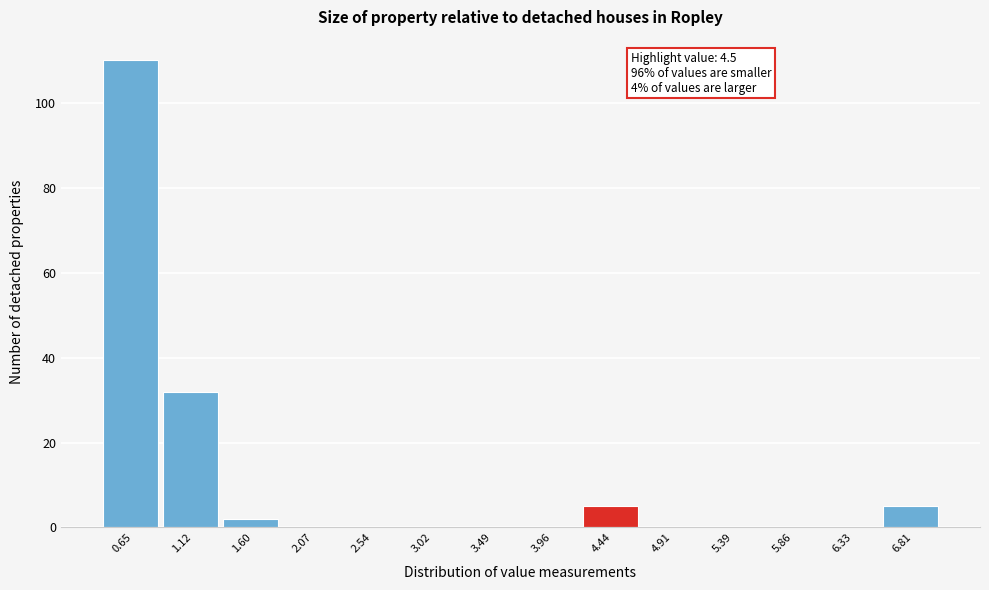

Reading left to right, list all the values displayed in this chart.

0.65=110	1.12=32	1.60=2	2.07=0	2.54=0	3.02=0	3.49=0	3.96=0	4.44=5	4.91=0	5.39=0	5.86=0	6.33=0	6.81=5